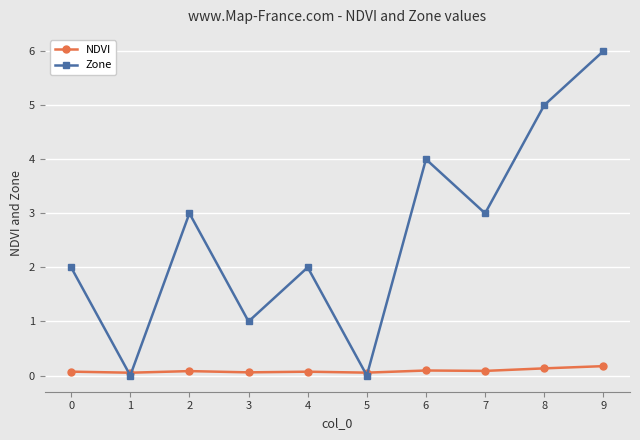

At which category does the chart reach its peak across all series?

9